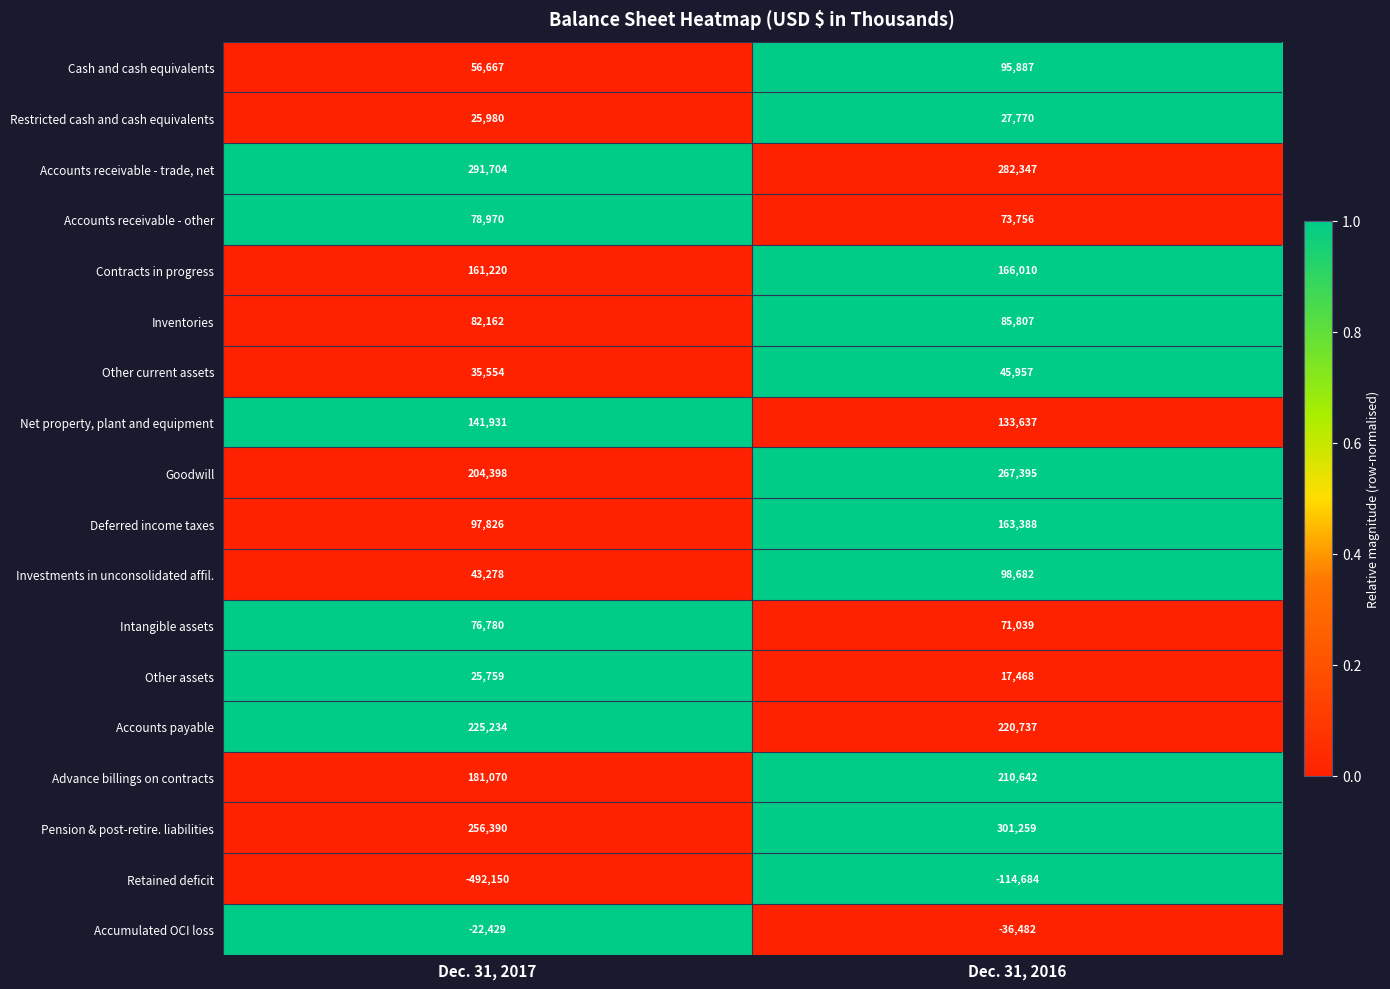

What is the maximum value for Other assets?

25759